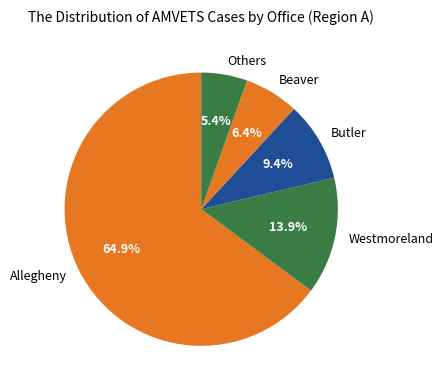

Which slice represents more than half of the pie?

Allegheny